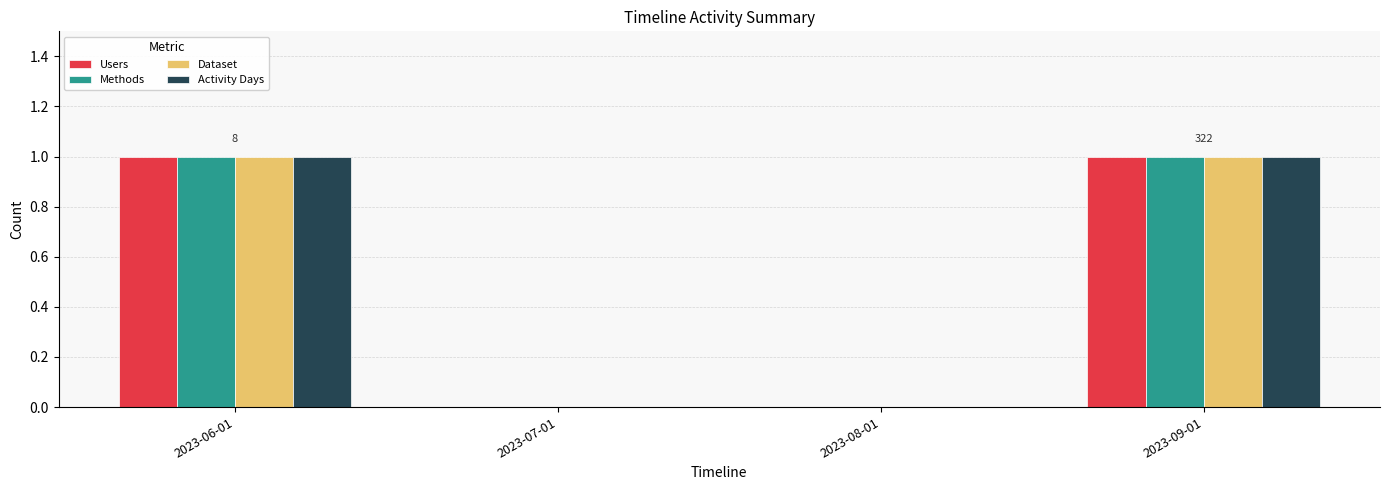

How many categories are shown in the chart?

4